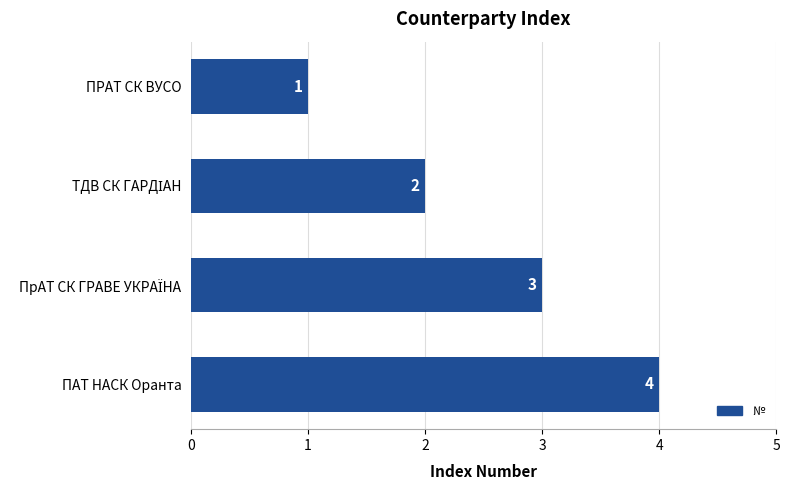

At which category does the chart reach its minimum across all series?

ПРАТ СК ВУСО